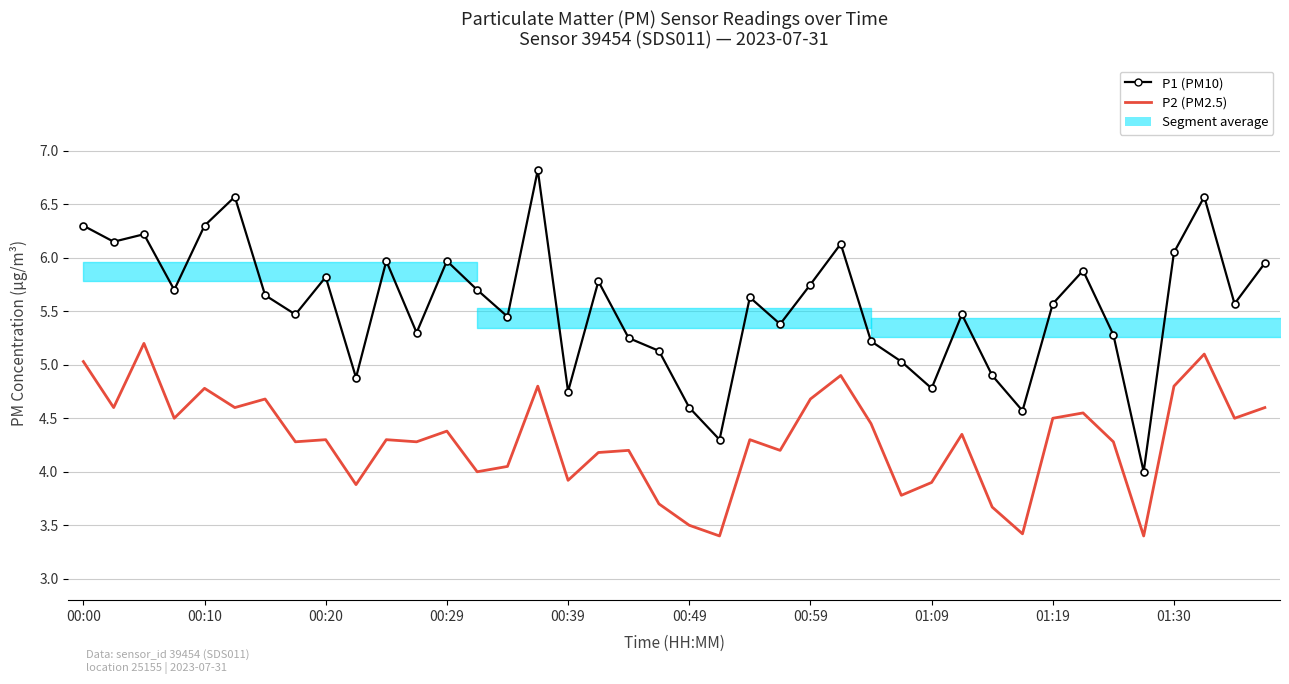

Rank the categories by P1 (PM10) value from lowest to highest.

35, 21, 31, 20, 16, 28, 01:30, 30, 27, 19, 26, 18, 34, 11, 23, 14, 01:09, 29, 32, 38, 22, 00:59, 00:29, 13, 24, 17, 01:19, 33, 39, 10, 12, 36, 25, 00:10, 00:20, 00:00, 00:39, 00:49, 37, 15